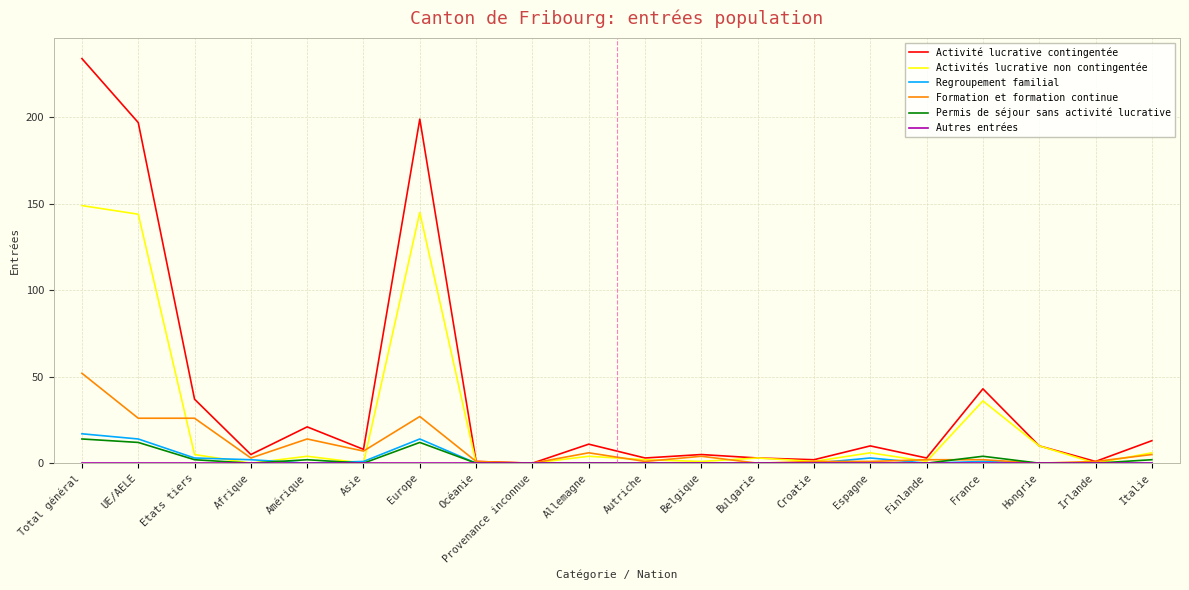

How many categories are shown in the chart?

20